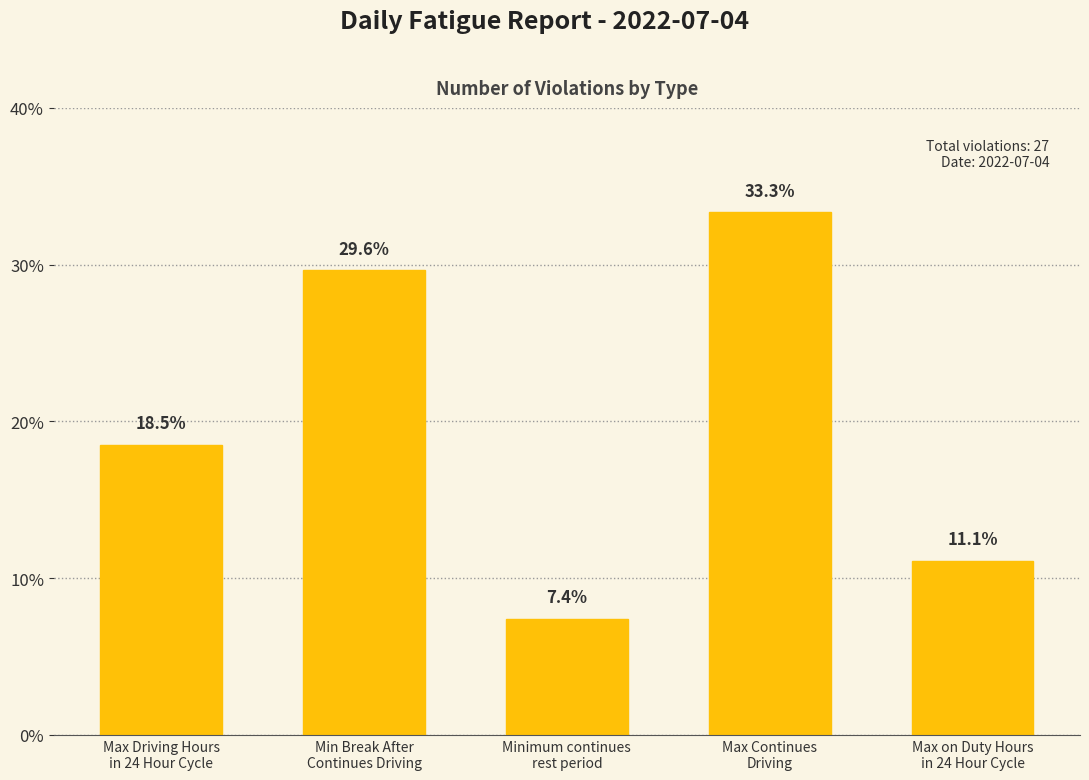

At which category does the chart reach its peak across all series?

Max Continues
Driving